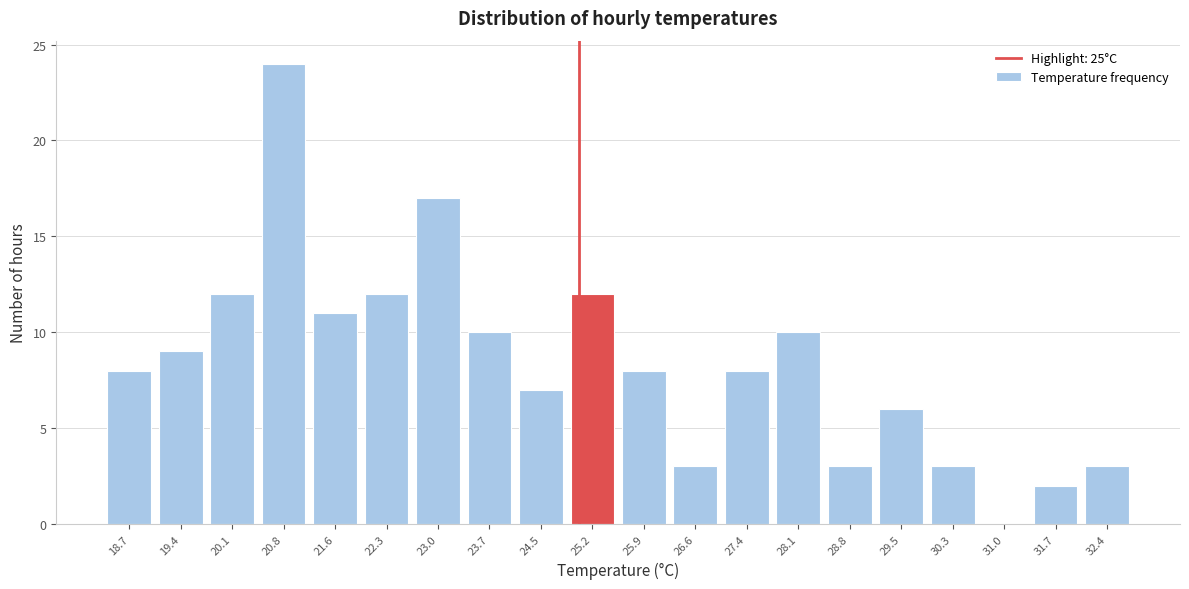

How tall is the bar that spans 19.0 to 19.8 on the x-axis? Neither the bar edges nor the heights are printed on the chart, so give them approximately, as read against the axes.

9